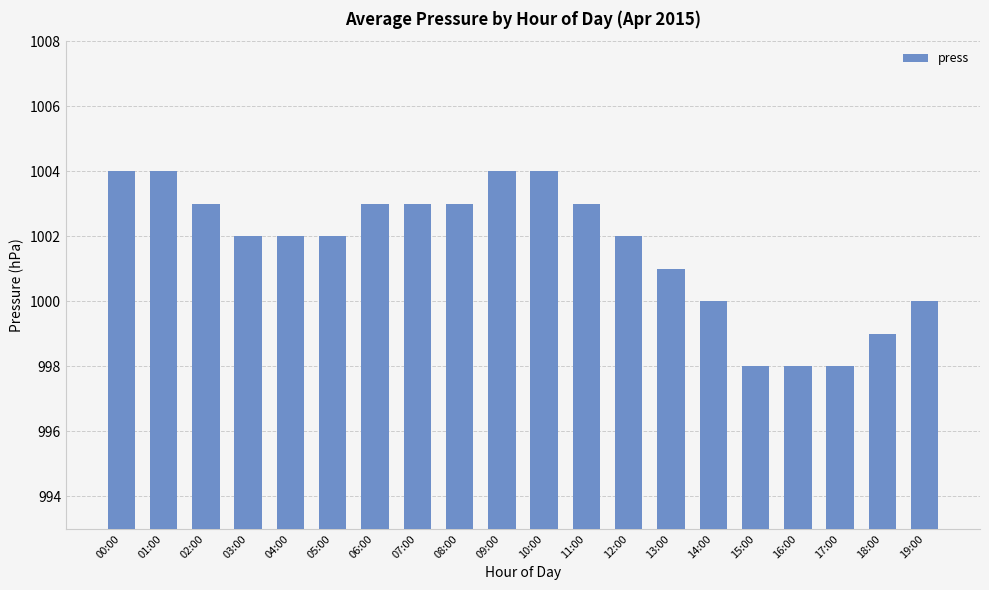

What is the ratio of the value at 17:00 to the value at 13:00?

1.0